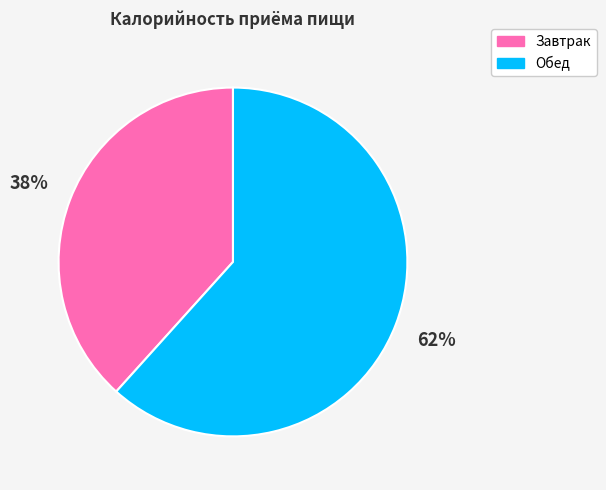

Between Обед and Завтрак, which is larger?

Обед